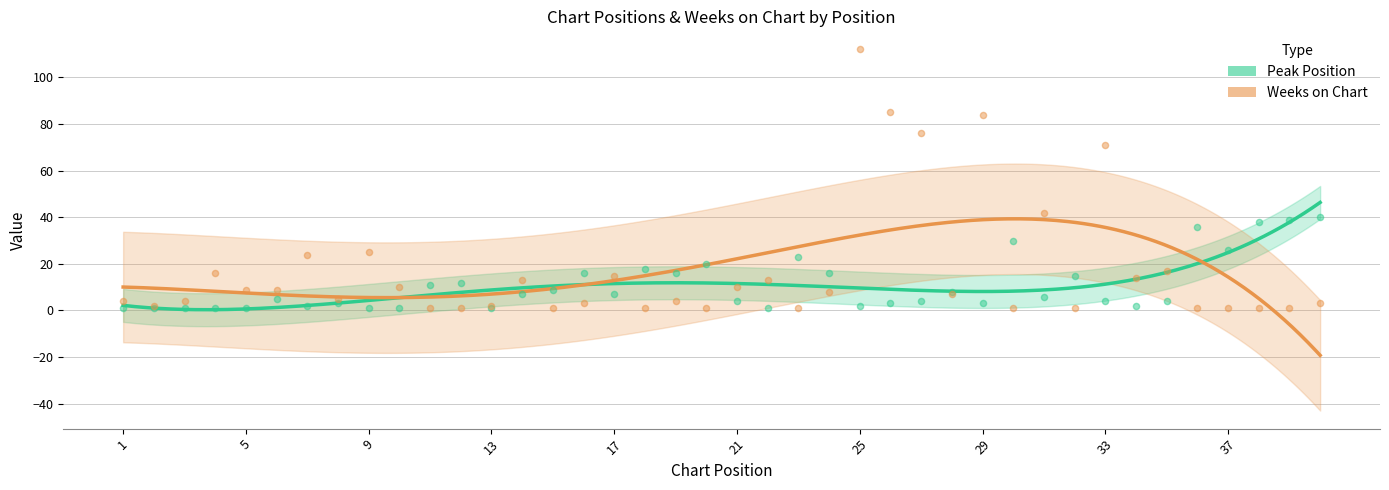

What are all the series names shown in the legend?

Peak Position, Weeks on Chart